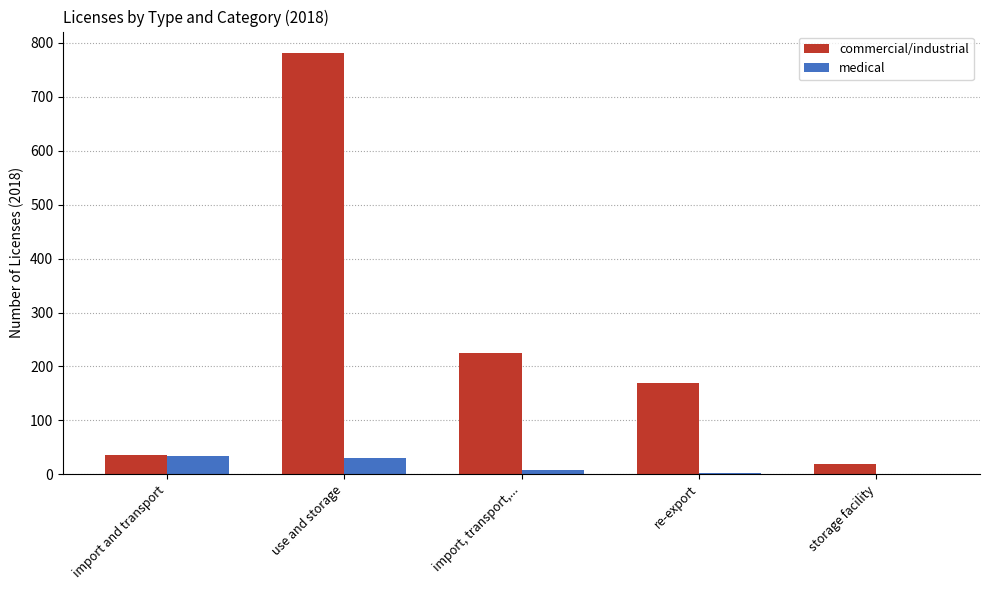

Is it true that commercial/industrial equals 1269 at use and storage?

False